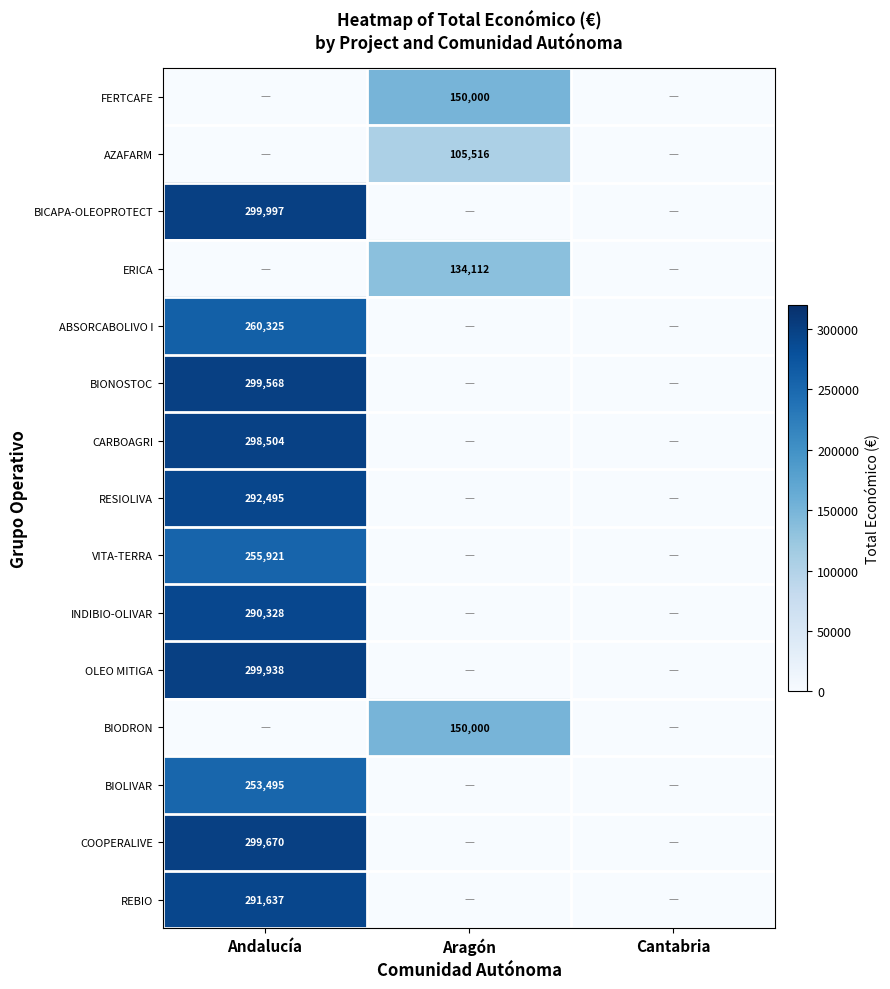

How many data points does each series have?

3